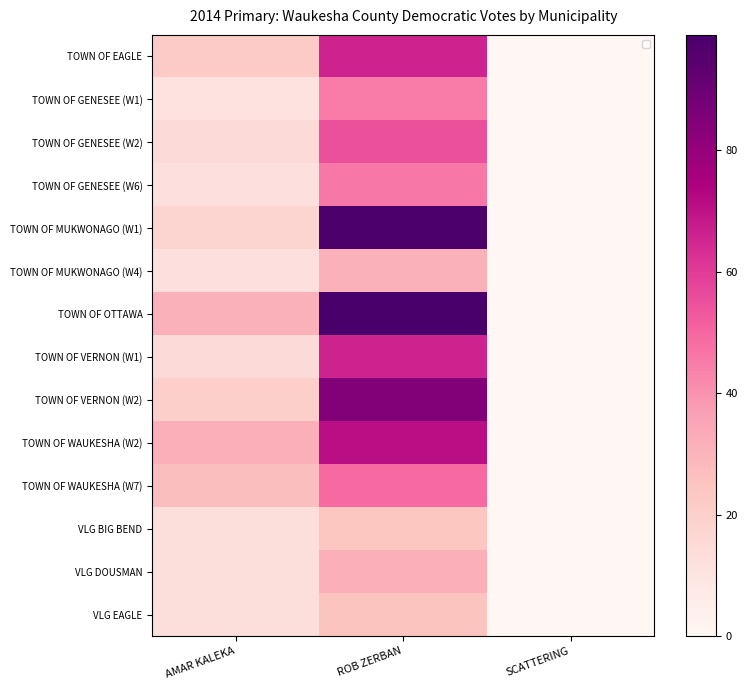

Which label corresponds to the smallest value in the chart?

SCATTERING